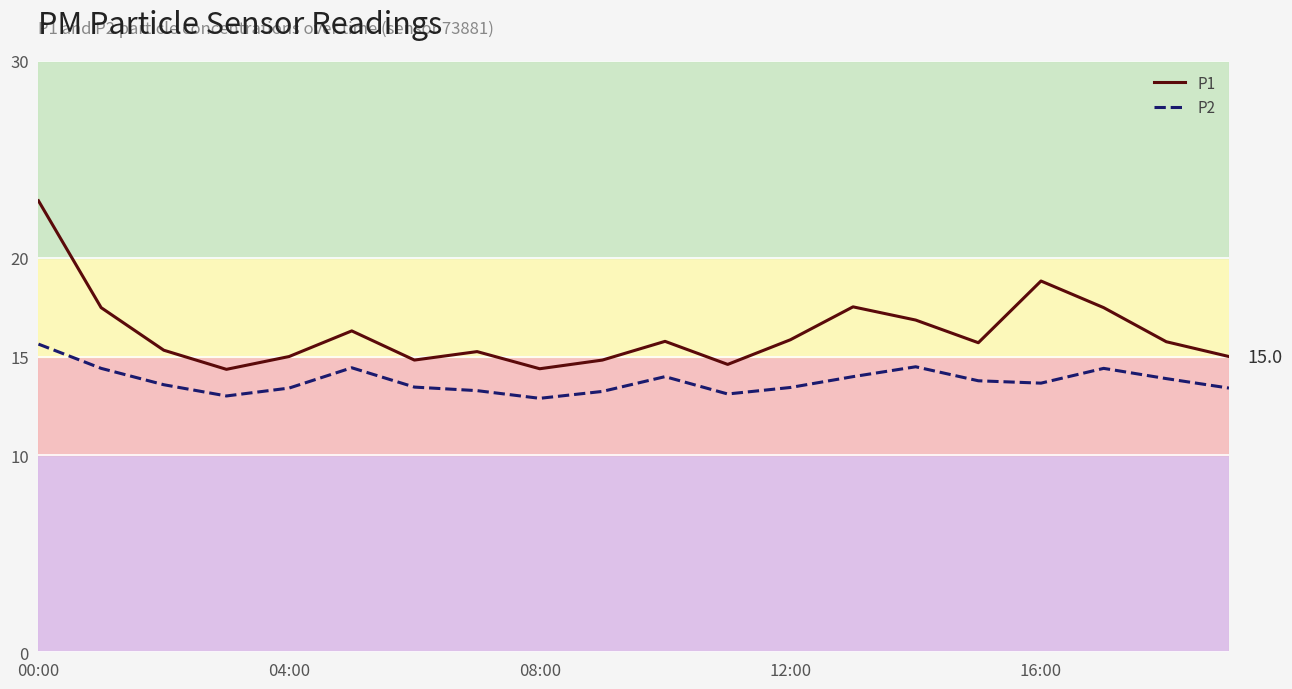

What is the lowest value of the P2 series?

12.9